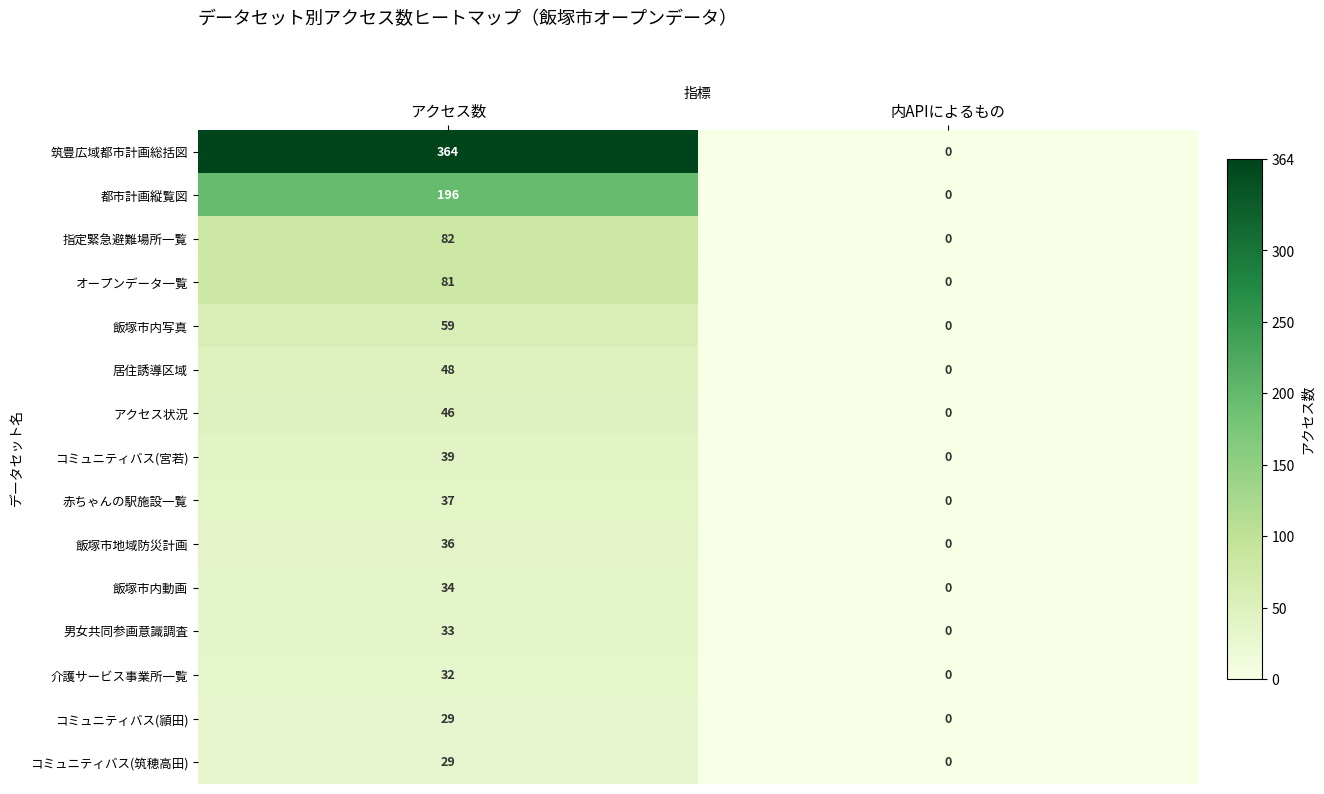

Where is コミュニティバス(宮若) nearest to the value 19?

内APIによるもの